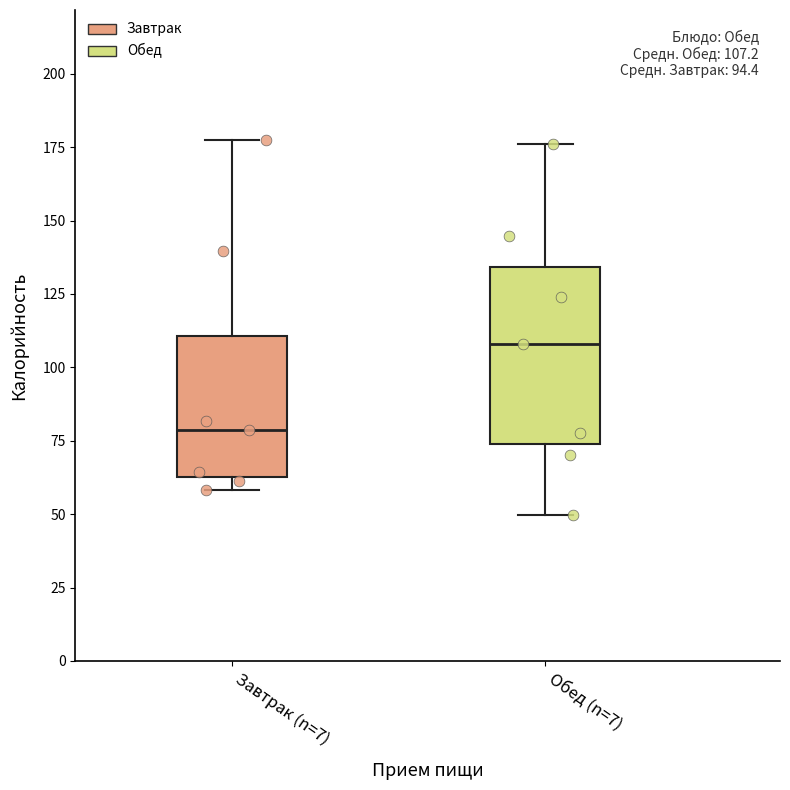

Which box's median line is the lowest?

Завтрак (n=7)